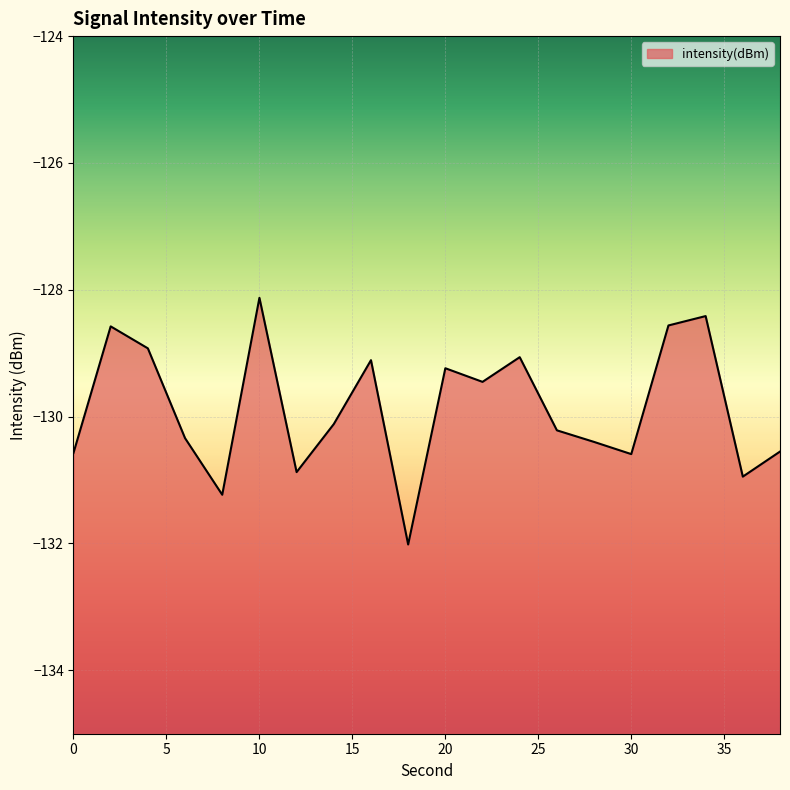

What is the difference between the second highest and second lowest values?

2.8